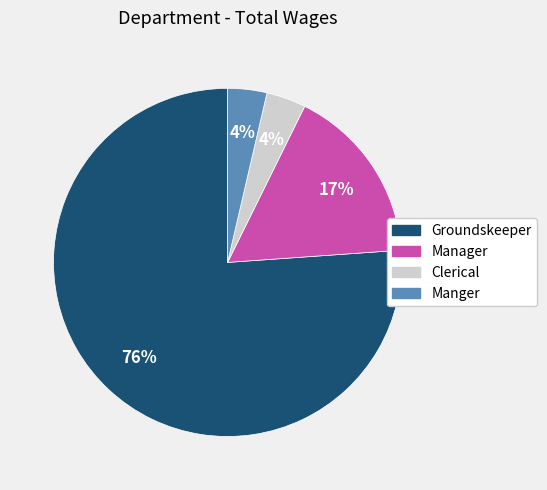

Is there any slice that represents more than half of the pie?

Yes